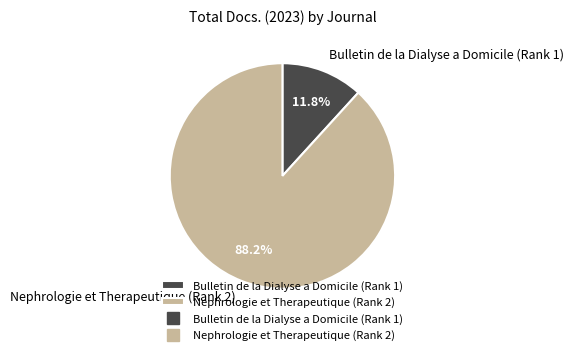

Count the number of slices in the pie.

2